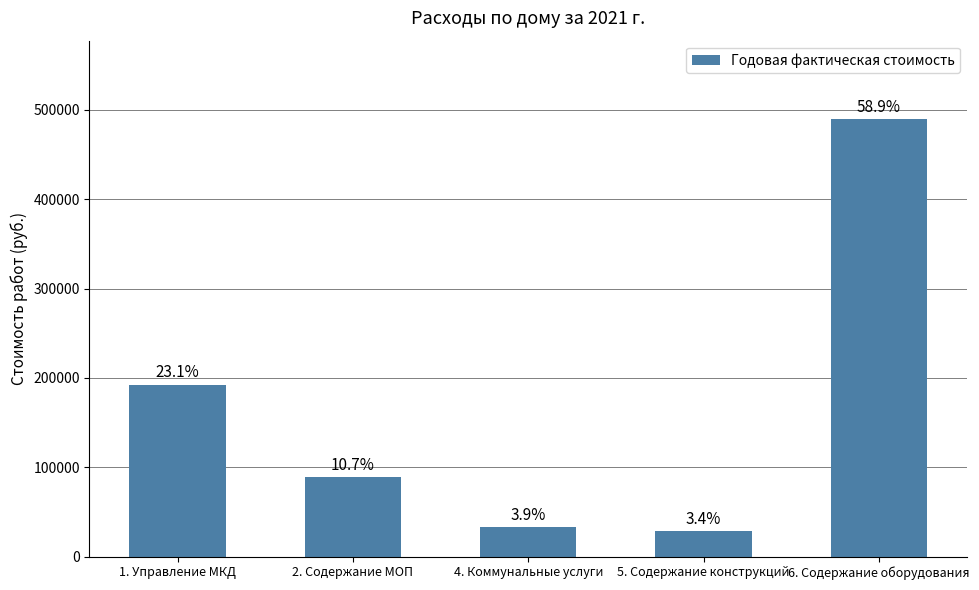

What is the label of the 3rd bar from the left?

4. Коммунальные услуги